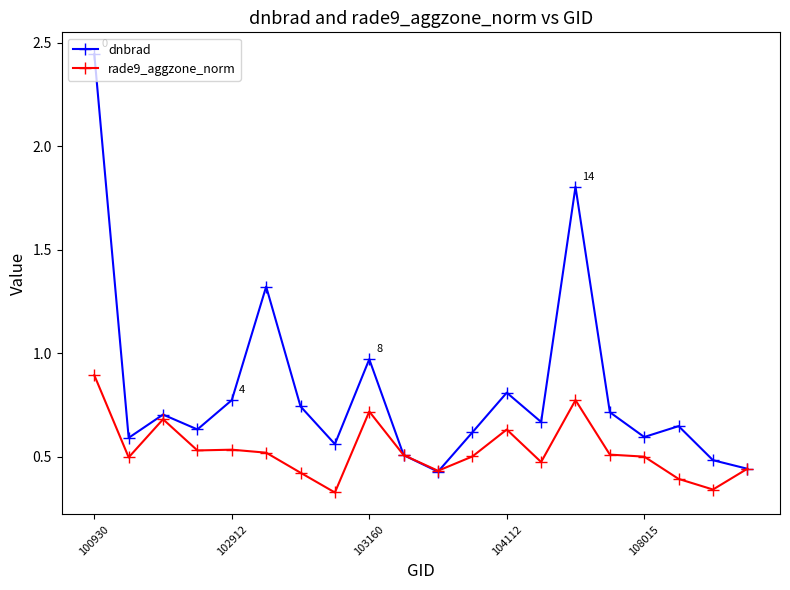

True or false: rade9_aggzone_norm has more than 2 interior local peaks.

True